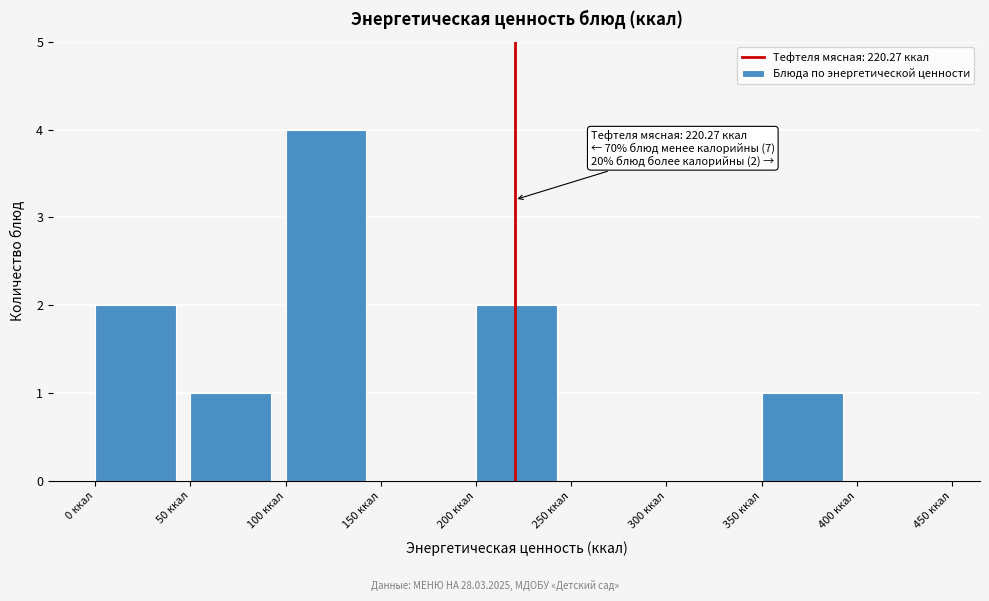

Over which range of the x-axis is the bar tallest?

100 to 150